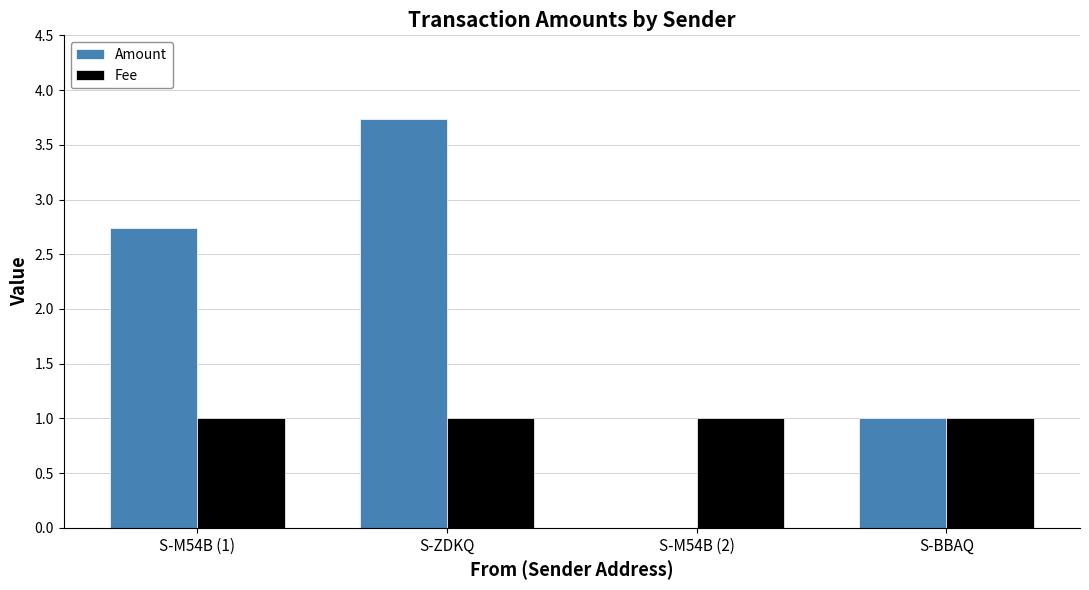

What is the total value across all series at S-M54B (1)?

3.7